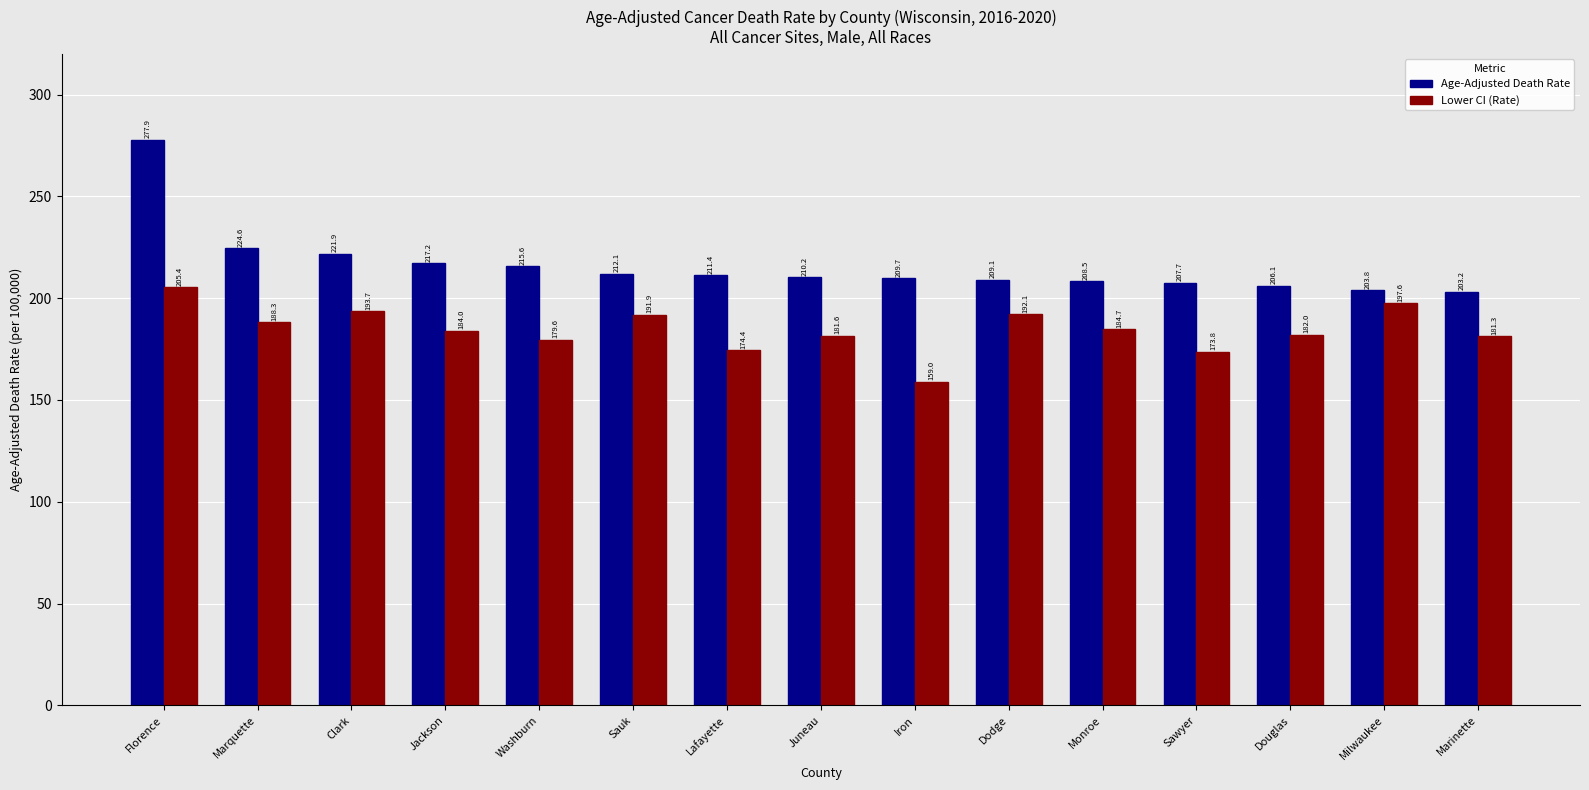

What is the sum of all Lower CI (Rate) values?

2769.4